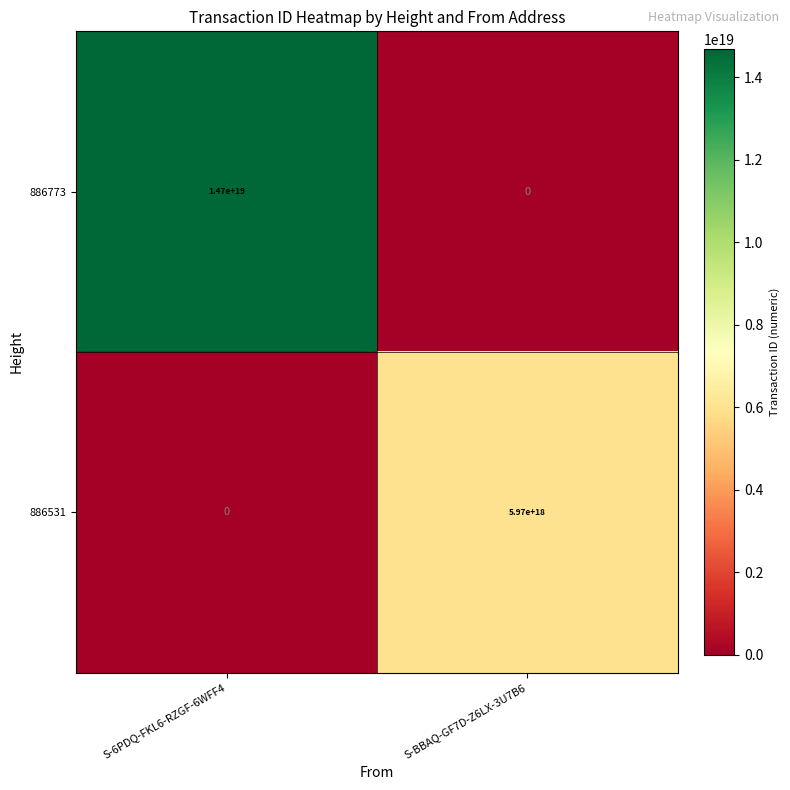

Rank the series at S-BBAQ-GF7D-Z6LX-3U7B6 from highest to lowest value.

886531, 886773